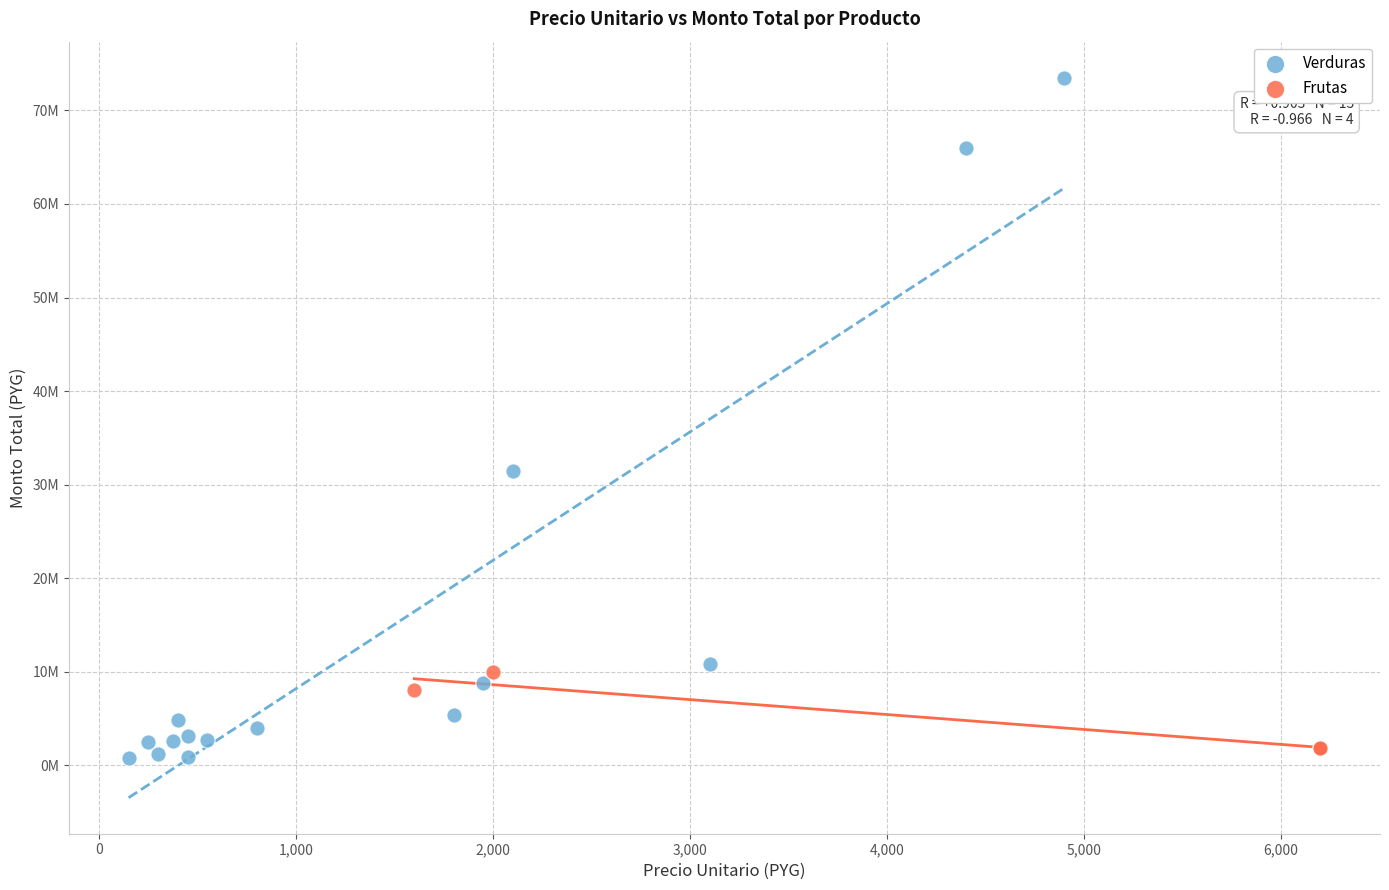

Which series has the widest spread of Y values?

Verduras